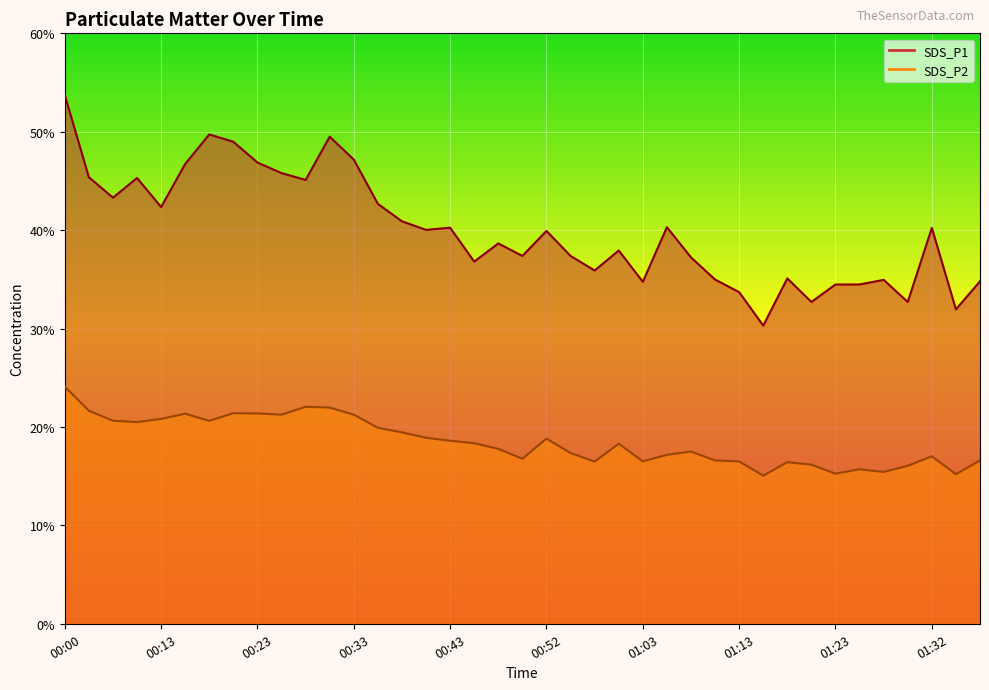

The value of SDS_P1 at 01:23 is 20.5. True or false?

False